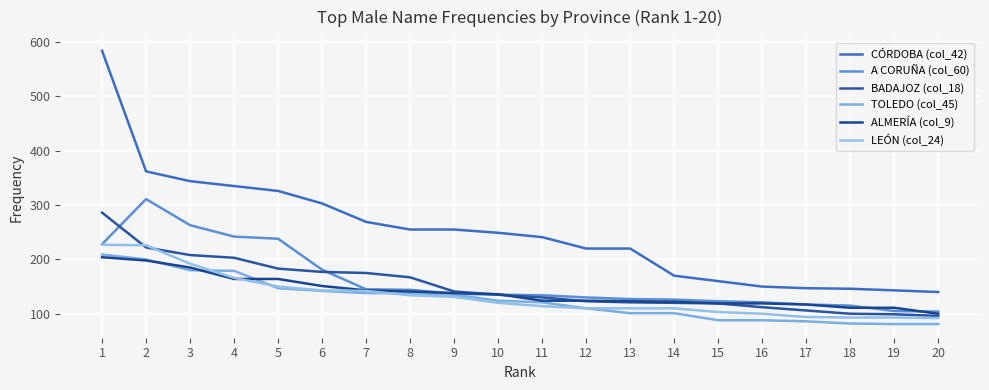

True or false: CÓRDOBA (col_42) has a value of 170 at 14.

True